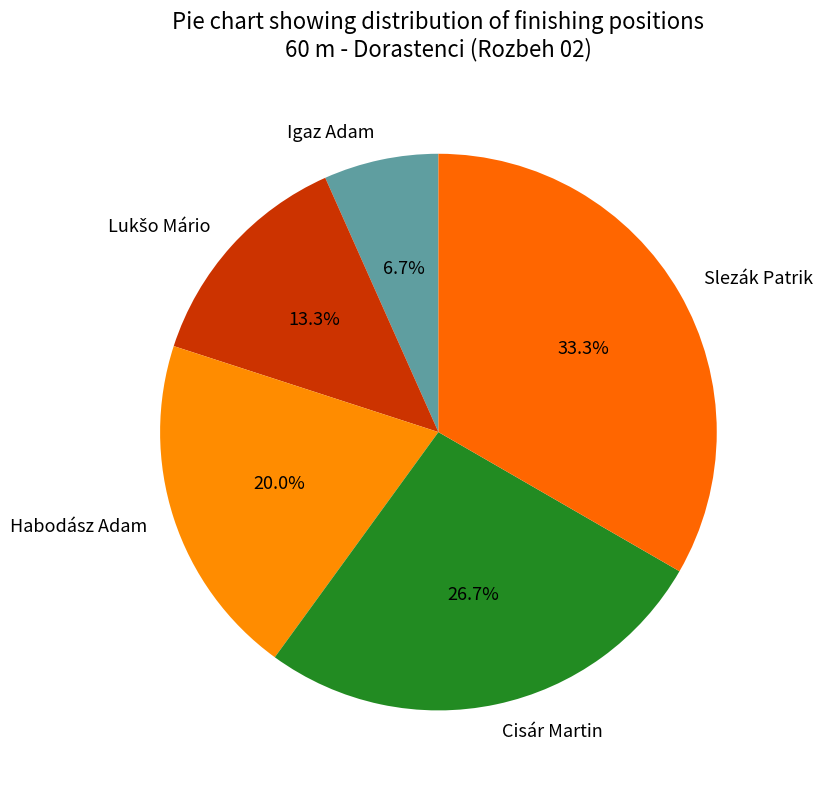

What percentage is NOT represented by Cisár Martin?

73.3%